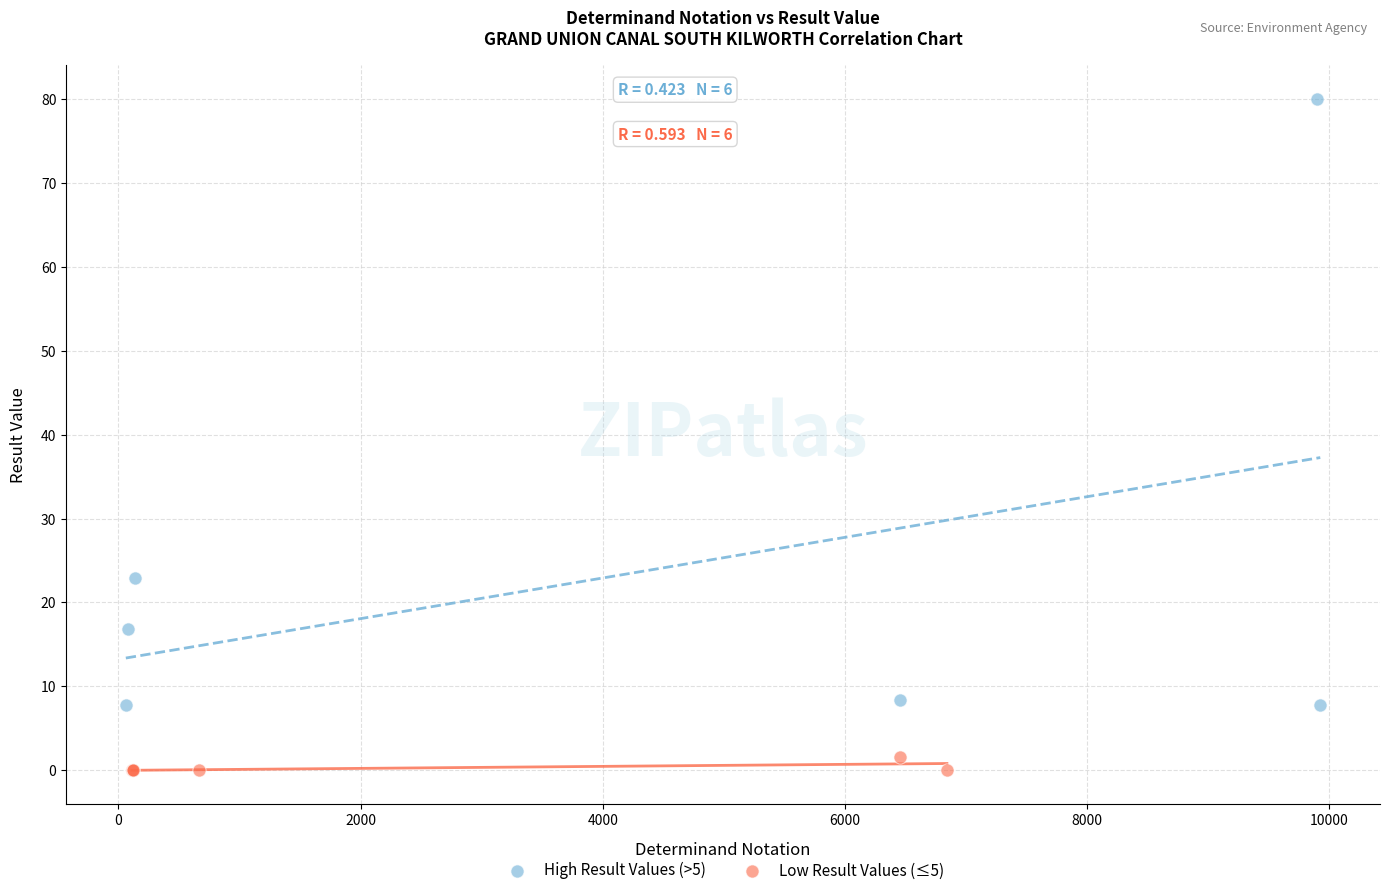

Which series has the largest Y range (max minus min)?

High Result Values (>5)